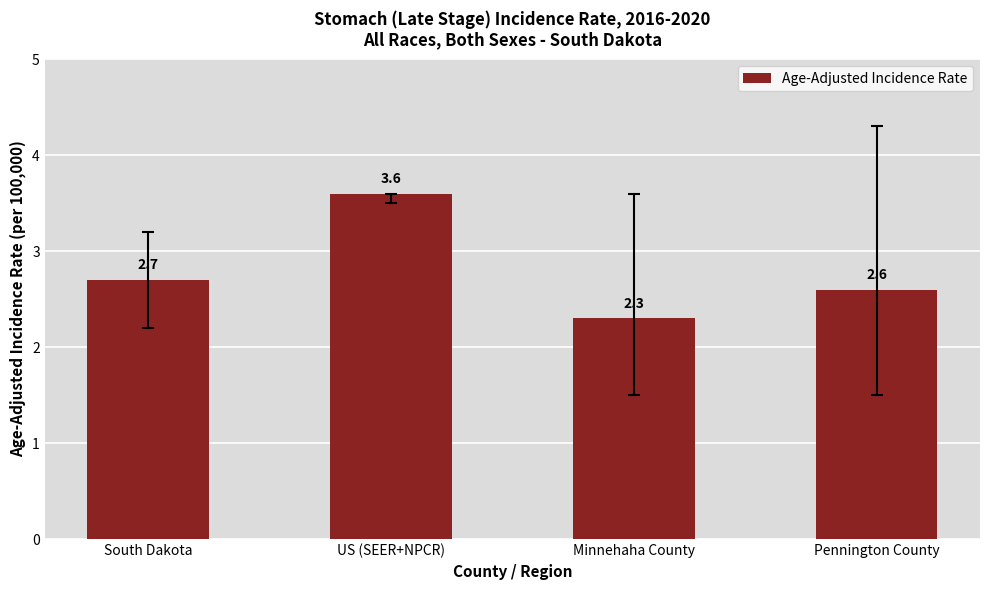

What is the change in value from Minnehaha County to Pennington County?

+0.3